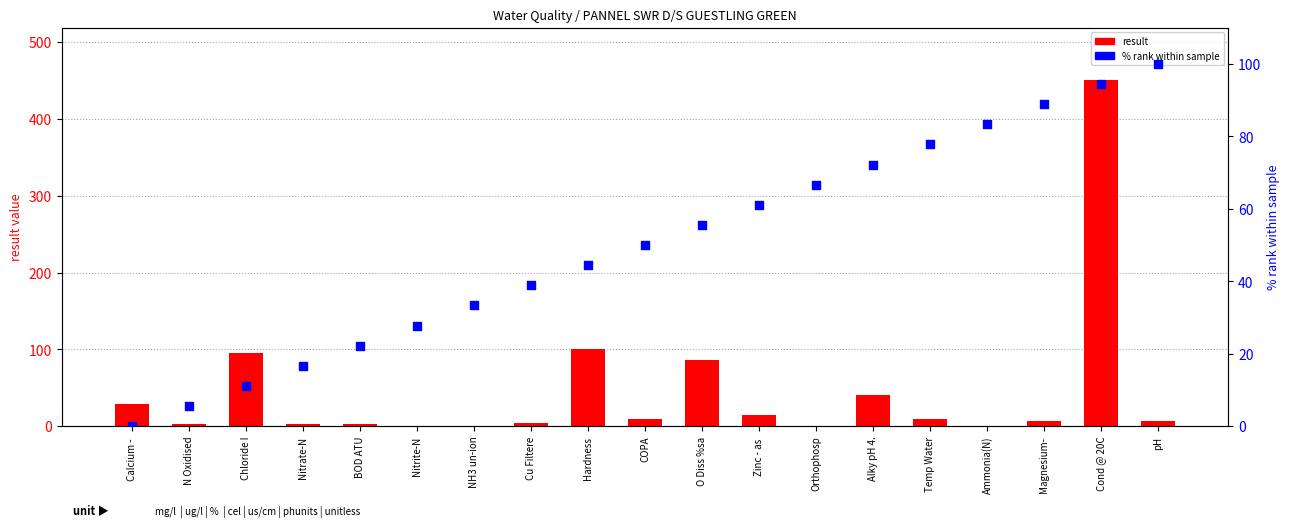

Which series reaches the minimum Y coordinate?

% rank within sample